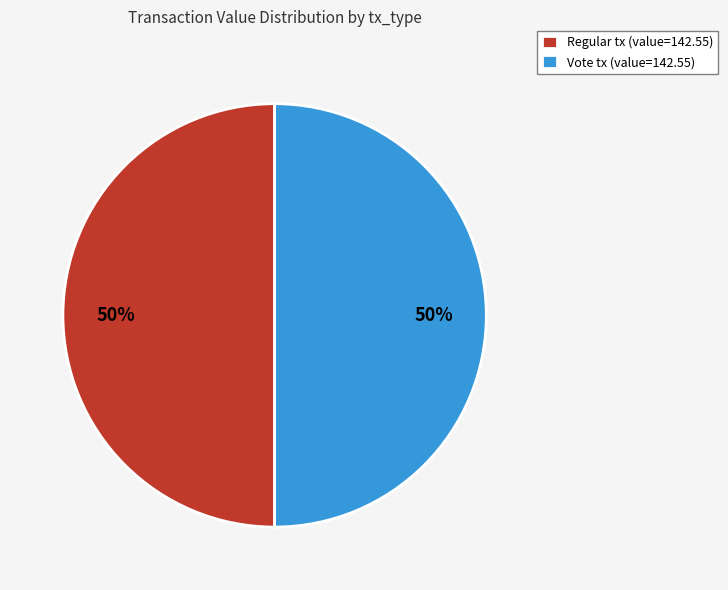

Approximately how many times larger is the value at Regular tx (value=142.55) compared to Vote tx (value=142.55)?

1.0